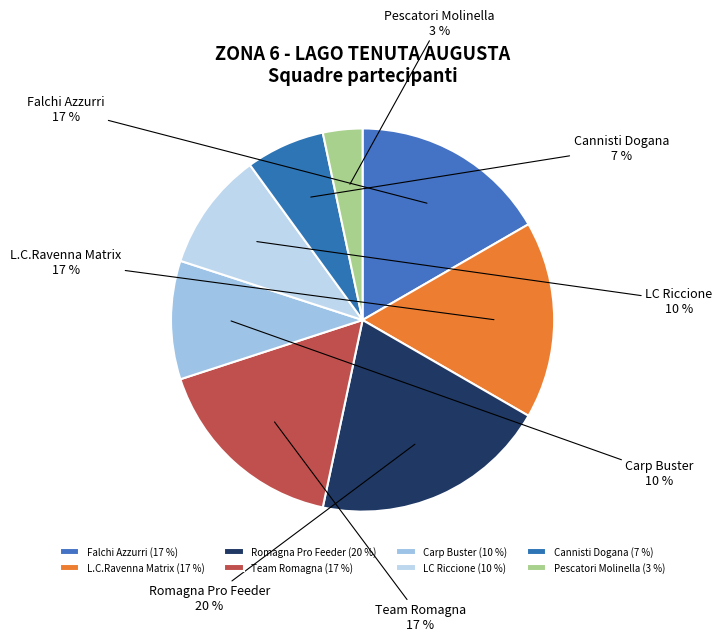

To the nearest percent, what is the difference between the largest and smallest slice percentages?

17%